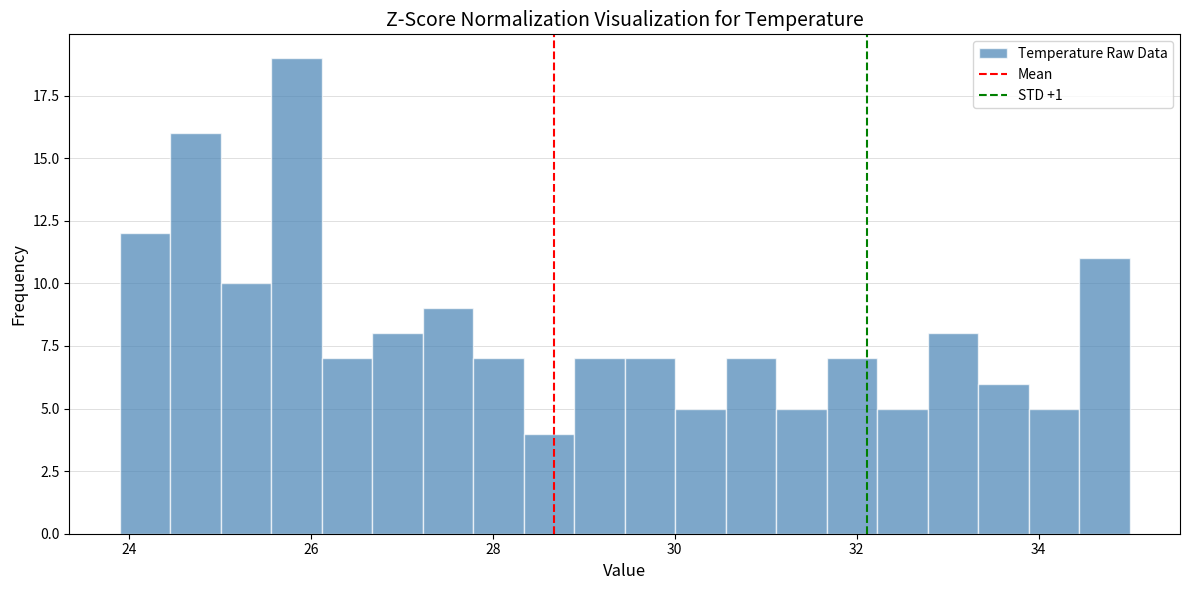

Read against the x-axis, roughly where is the centre of the tallest bar?

25.8